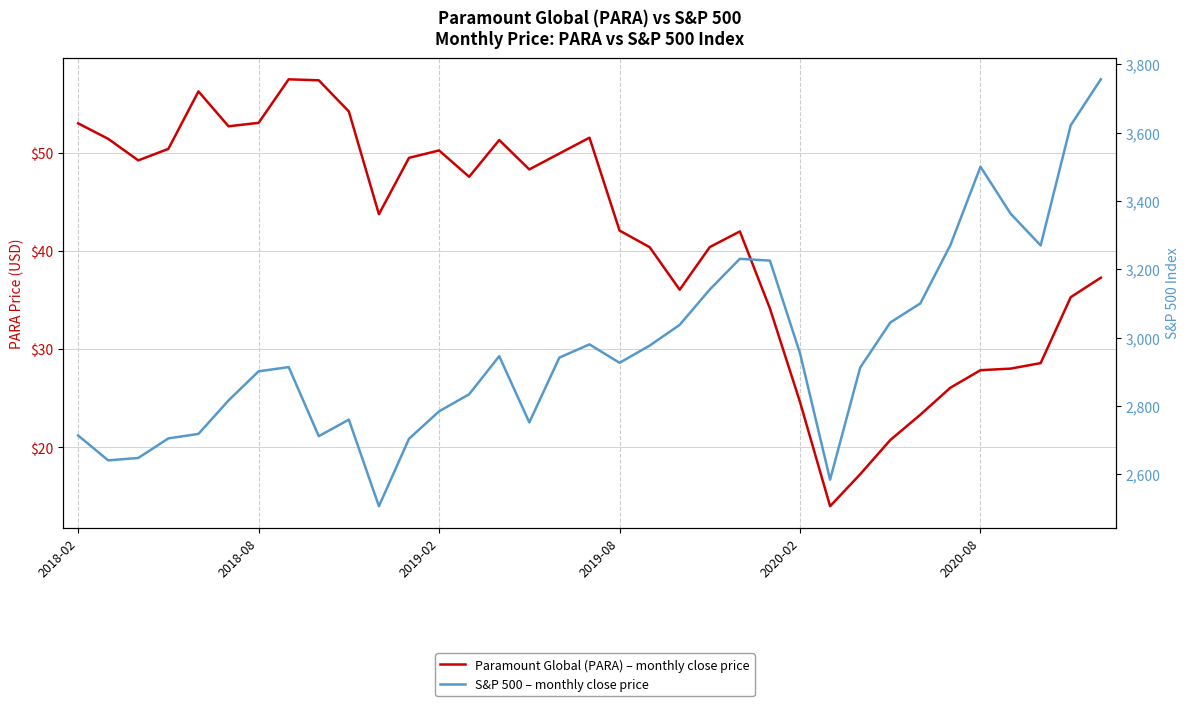

What is the sum of the Paramount Global (PARA) – monthly close price values at 33 and 2019-02?

84.5